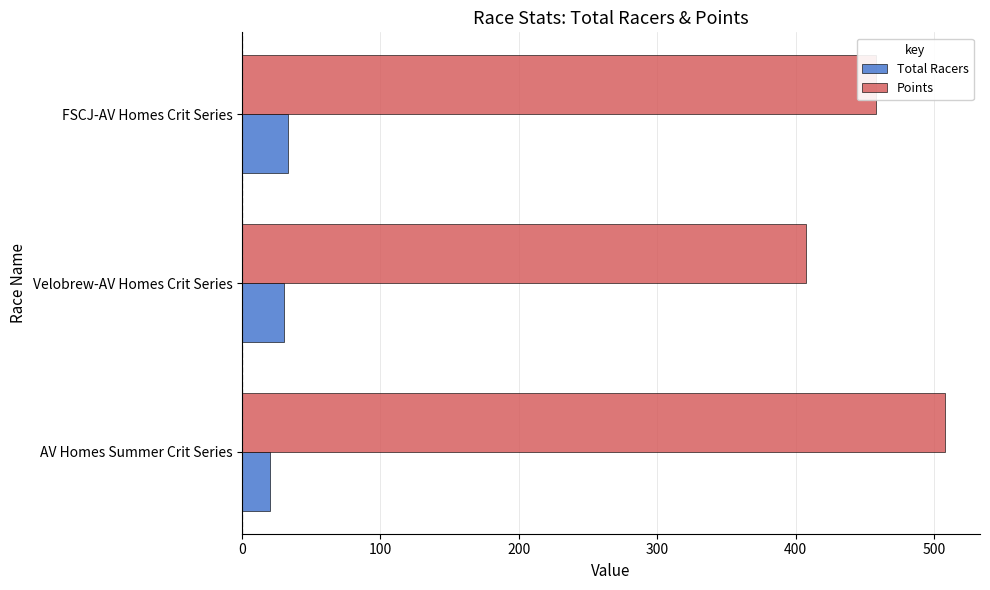

What are all the series names shown in the legend?

Total Racers, Points